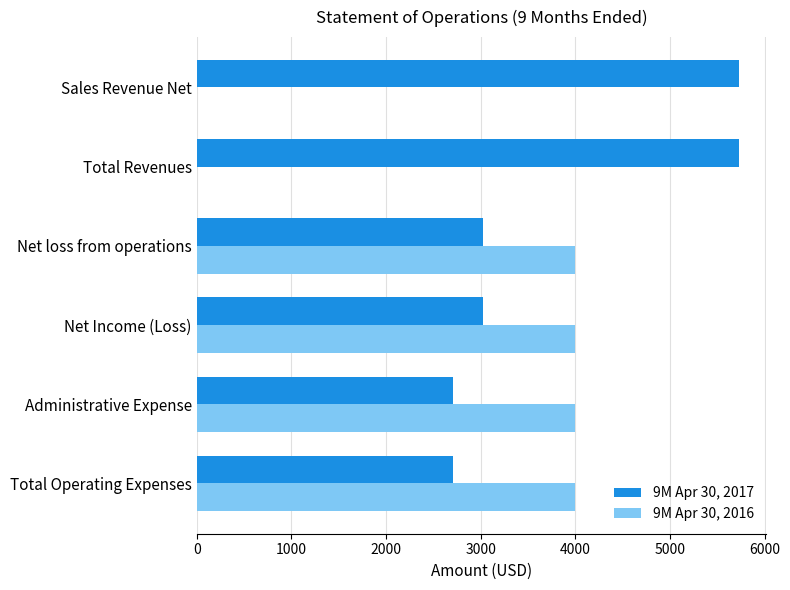

Is it true that 9M Apr 30, 2017 equals 3024 at Net Income (Loss)?

True